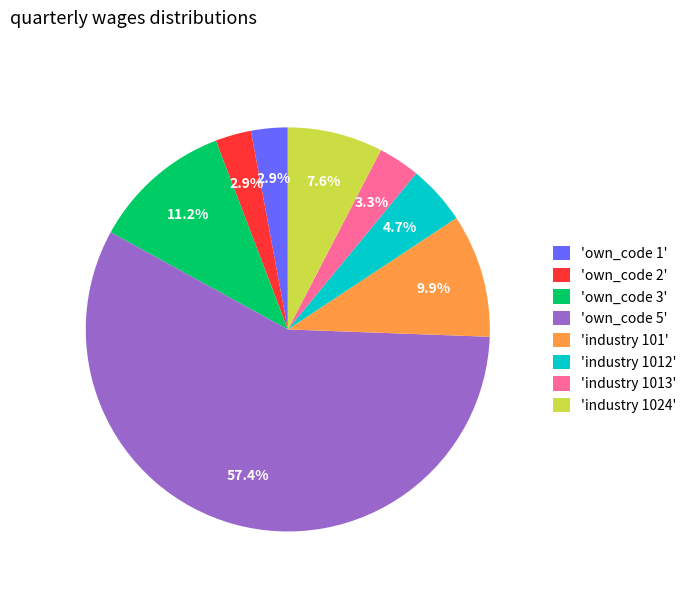

Which slice represents more than half of the pie?

'own_code 5'